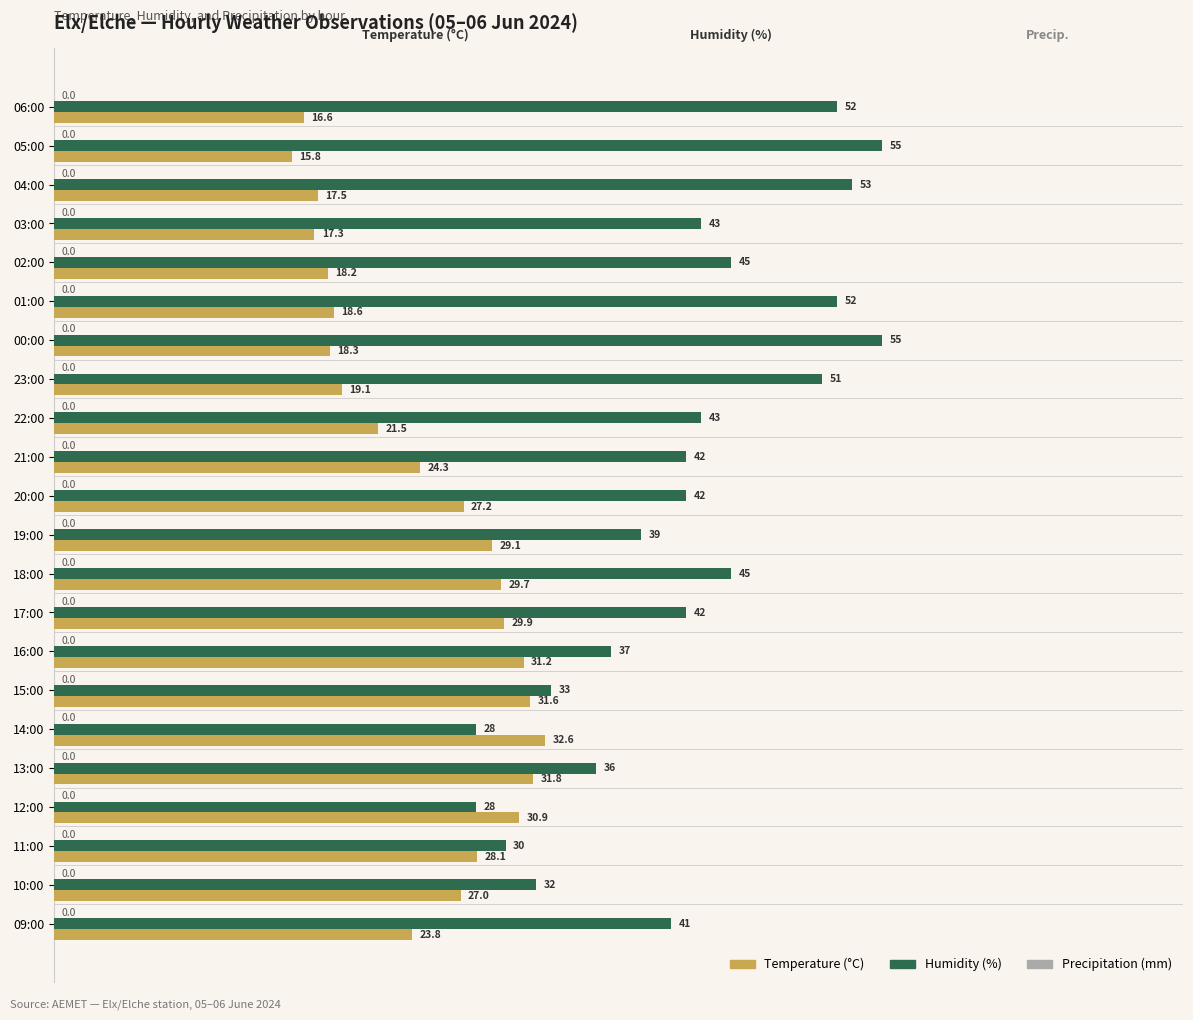

Is it true that Humidity (%) equals 32.0 at 10:00?

True